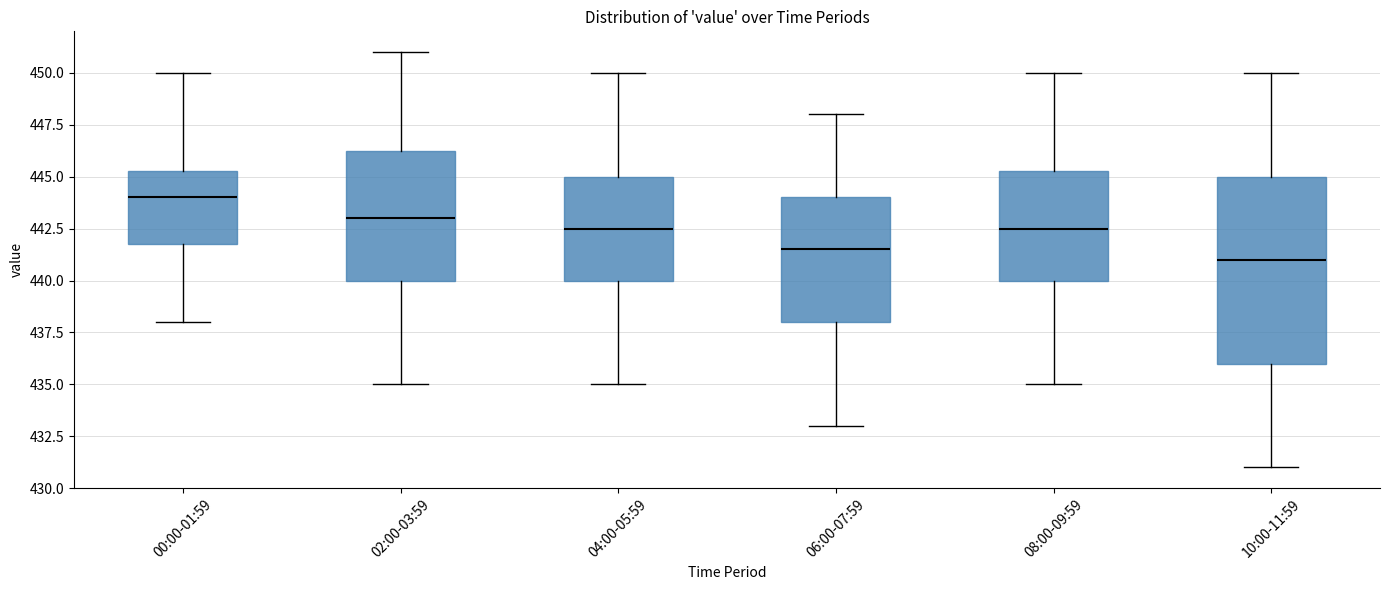

Where does the lower whisker of the box for 04:00-05:59 end on the y-axis? The values are not printed on the chart, so give them approximately, as read against the axis.

435.0